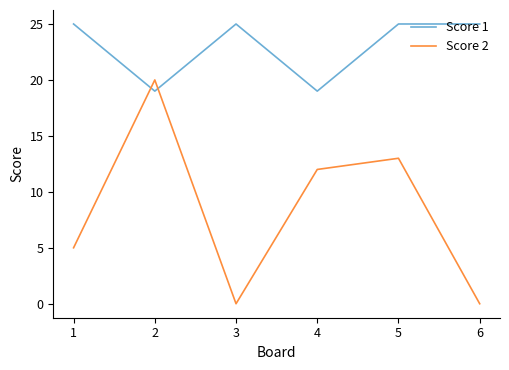

Is the value of Score 1 at 1 greater than the value of Score 2 at 1?

Yes